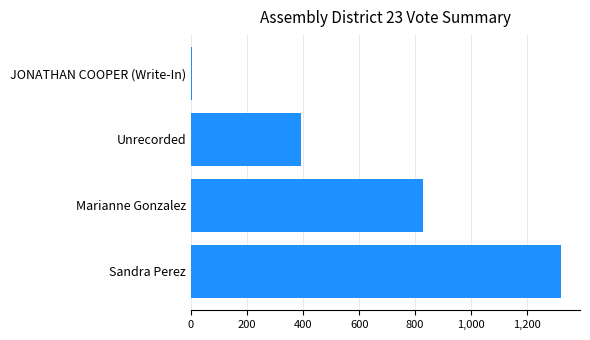

The chart shows a value of 559 at Unrecorded. True or false?

False